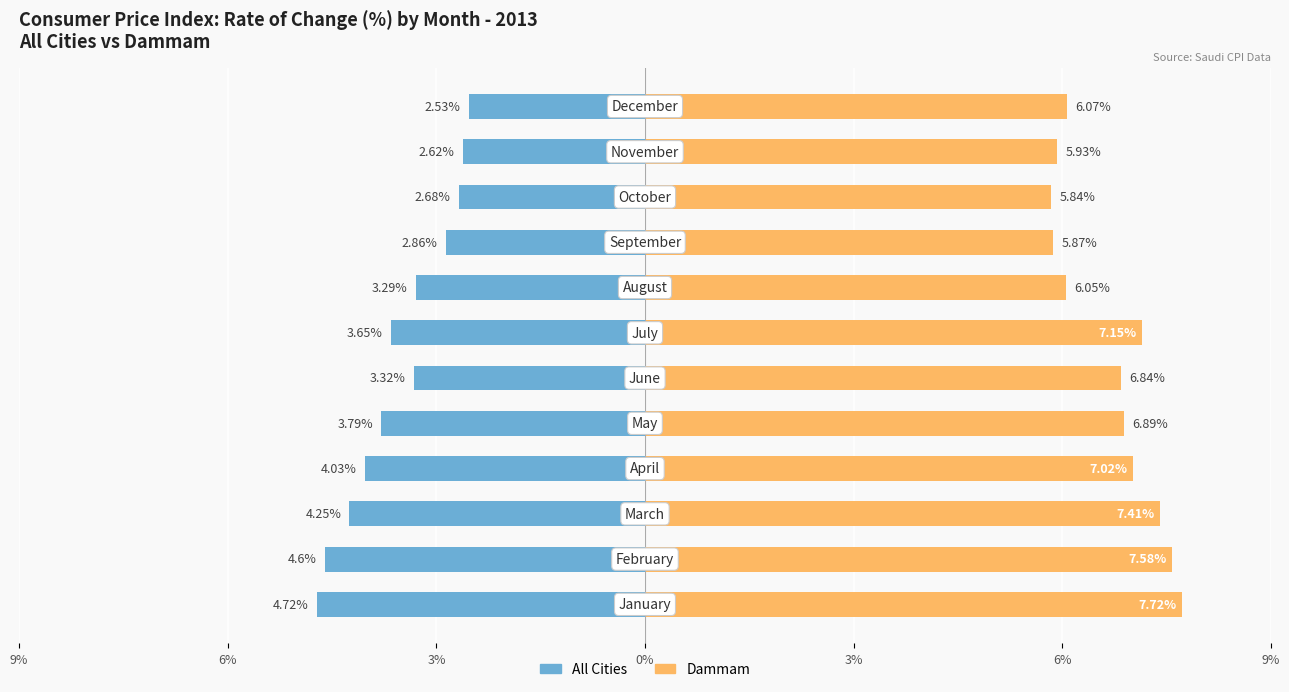

Rank the series by their average value, from highest to lowest.

Dammam, All Cities